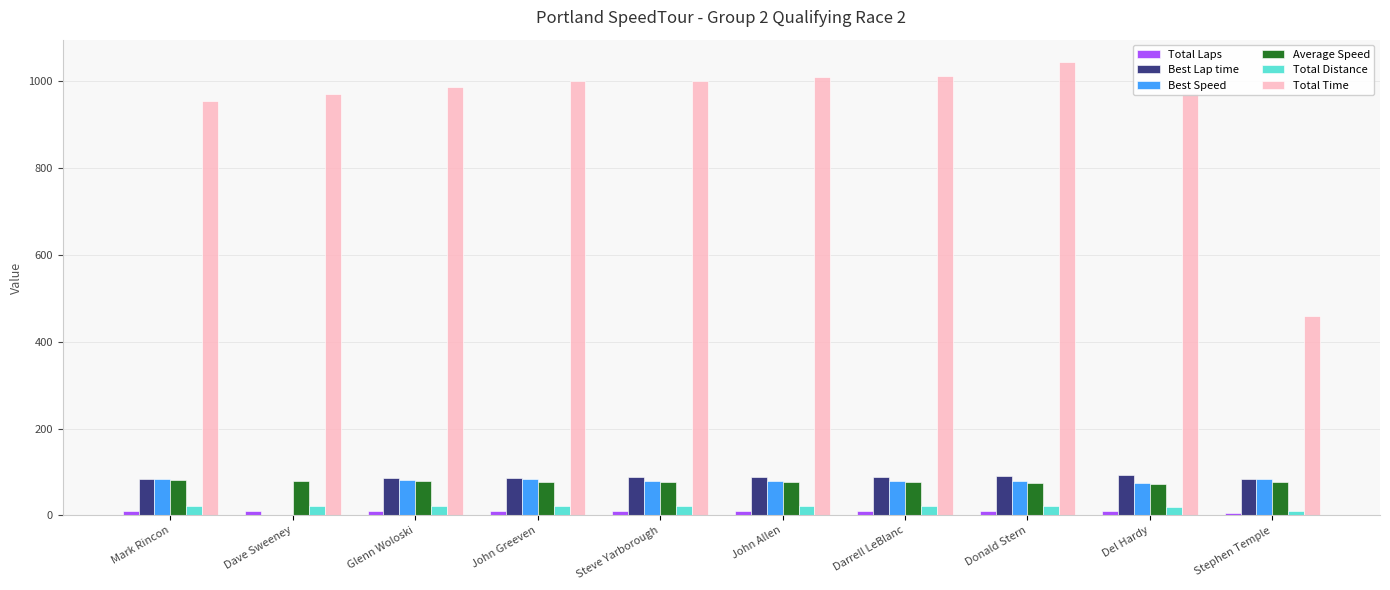

How many groups of bars are there?

10